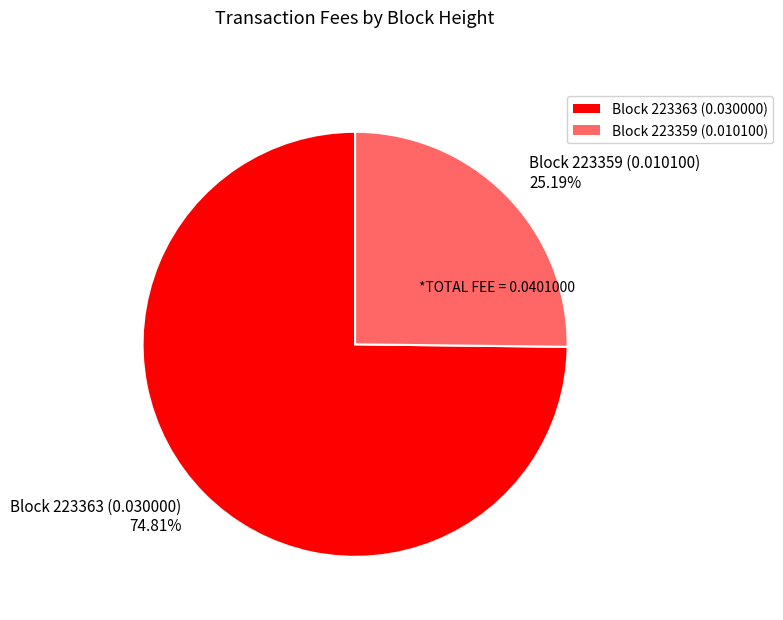

Rank the categories by value from highest to lowest.

Block 223363 (0.030000) 74.81%, Block 223359 (0.010100) 25.19%